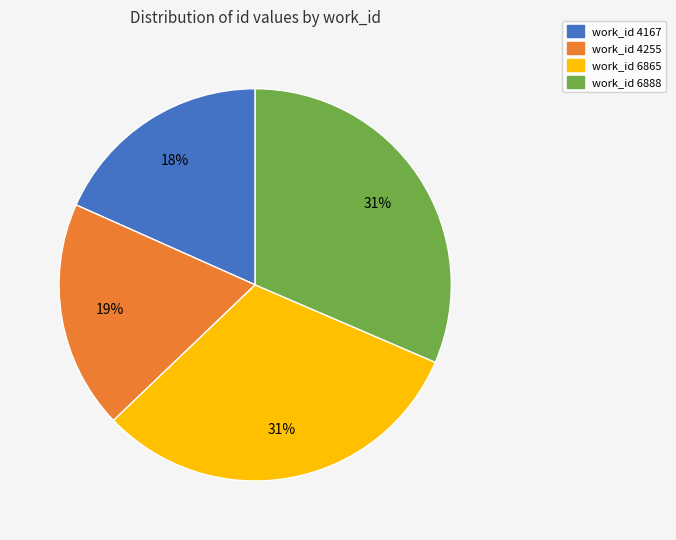

Is there a majority slice in this chart?

No